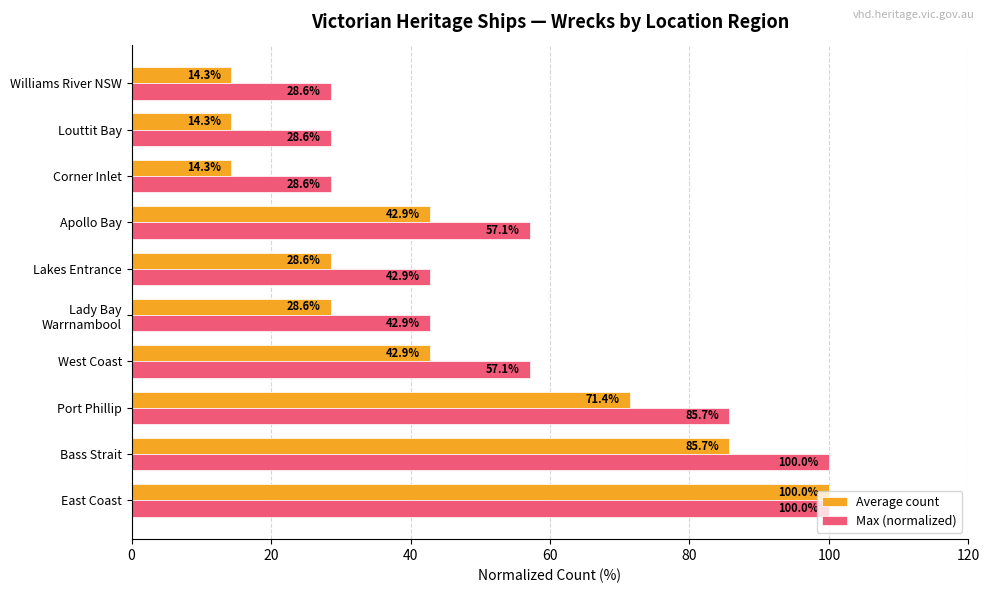

The value of Average count at Apollo Bay is 42.9. True or false?

True